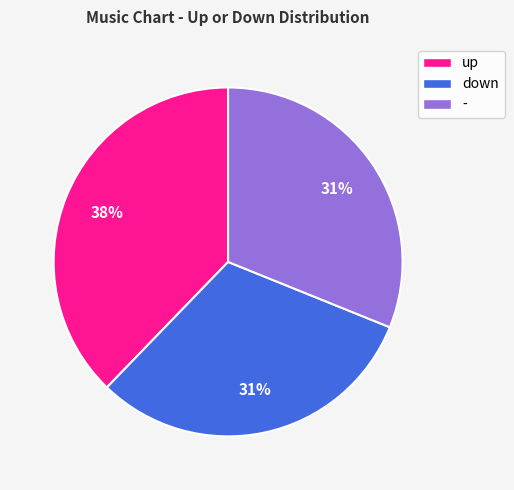

True or false: - accounts for 20% of the total.

False